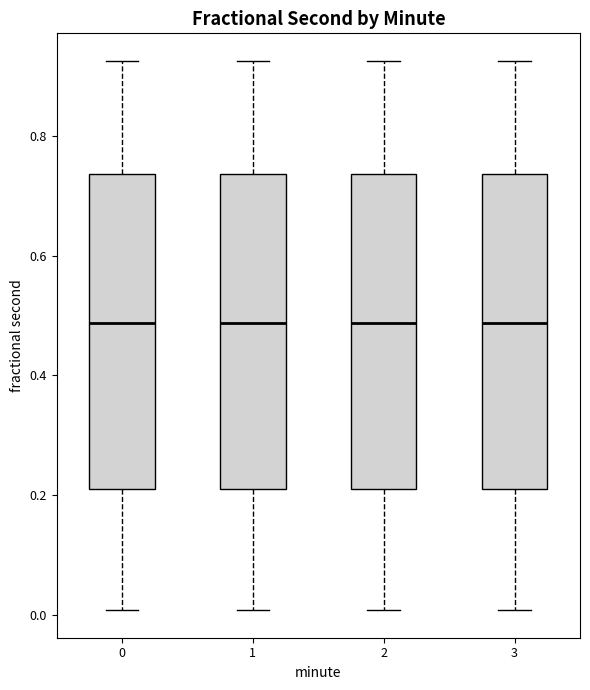

Where is the upper edge of the box at x = 2 on the y-axis? The values are not printed on the chart, so give them approximately, as read against the axis.

0.74